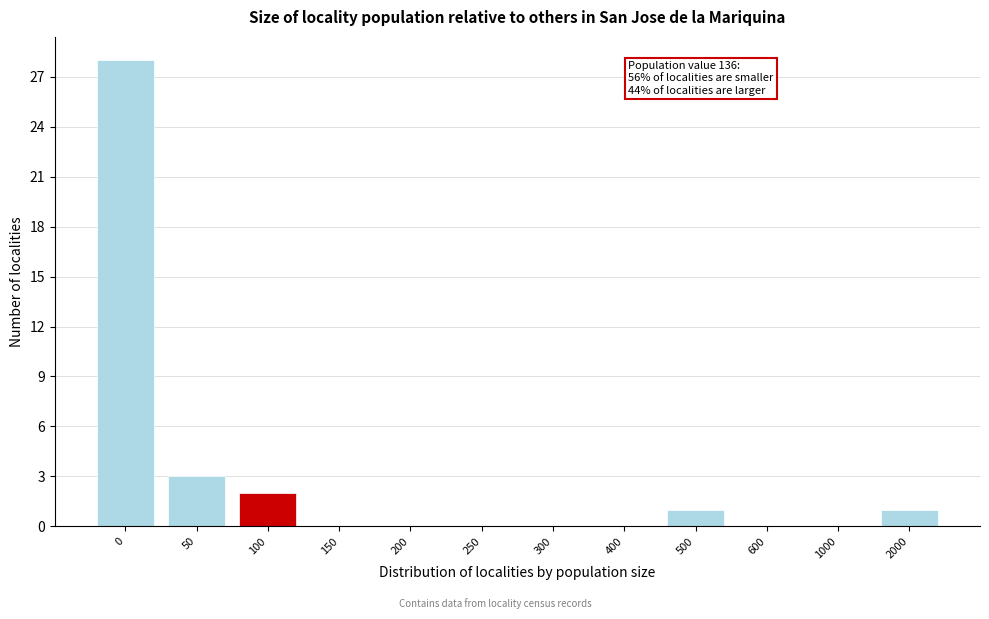

Reading left to right, list all the values displayed in this chart.

0=28	50=3	100=2	150=0	200=0	250=0	300=0	400=0	500=1	600=0	1000=0	2000=1